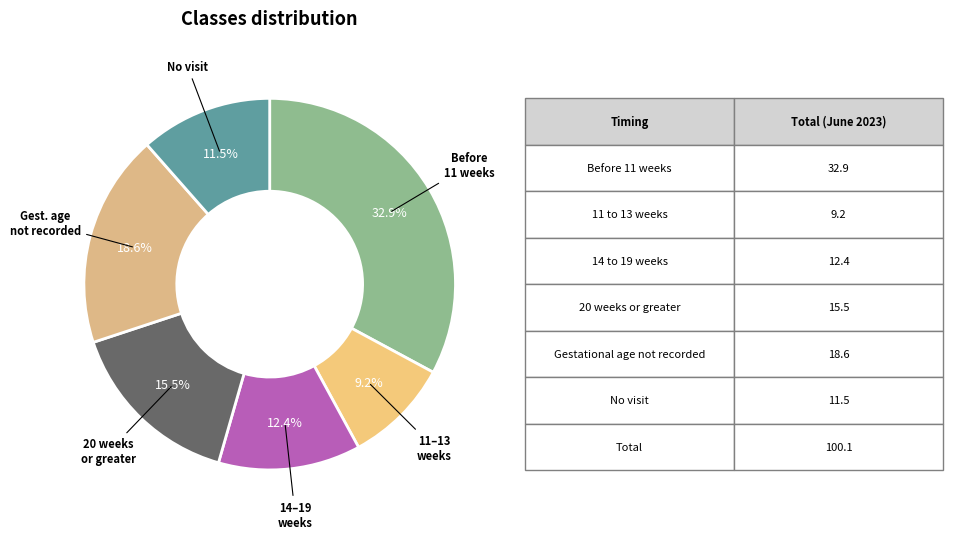

How many slices are in this pie chart?

6